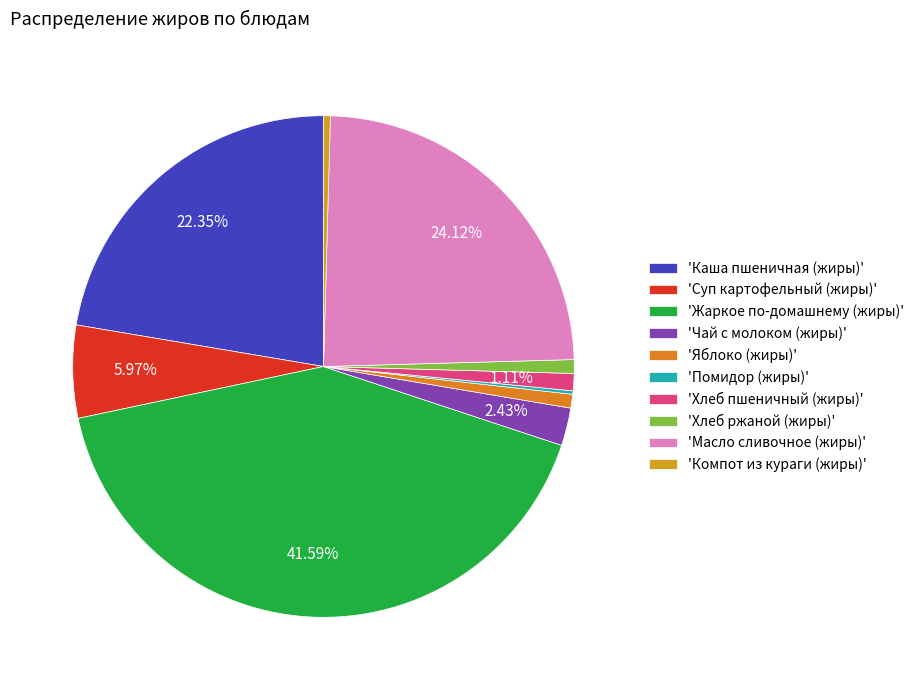

How many slices are in this pie chart?

10